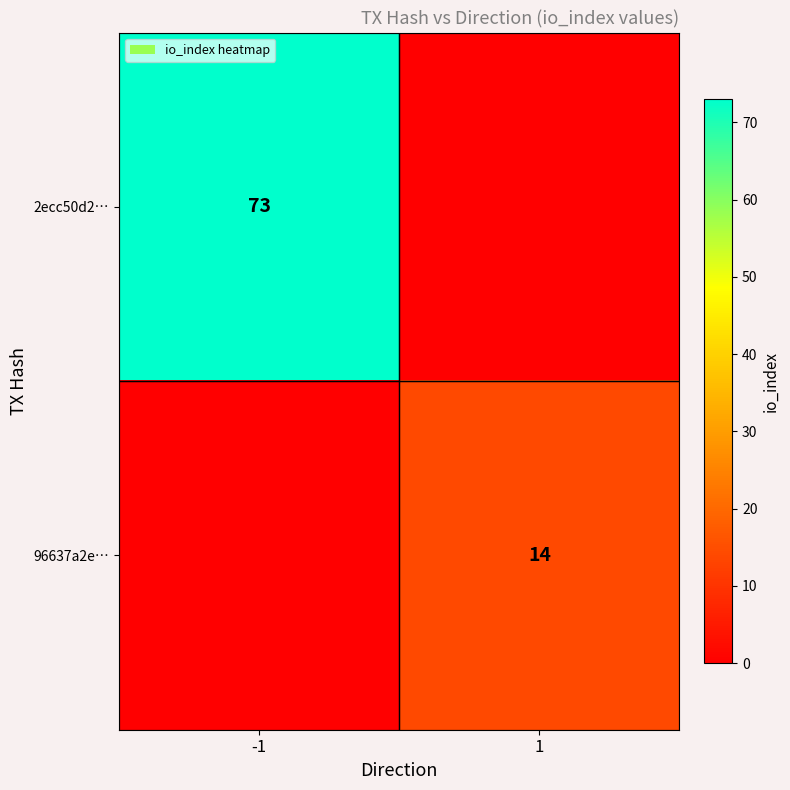

True or false: 2ecc50d2… has a value of 47 at -1.

False